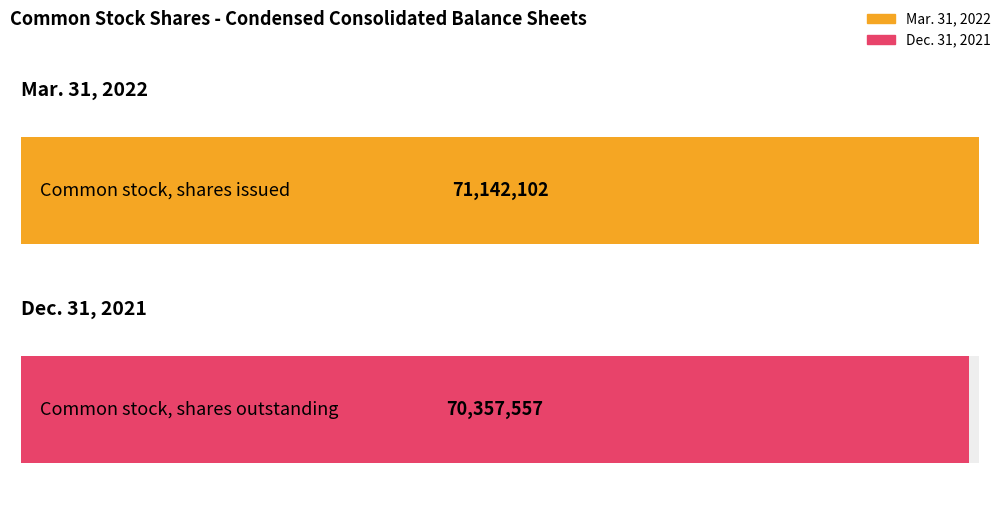

Between Common stock, shares issued and Common stock, shares outstanding, which is larger?

Common stock, shares issued